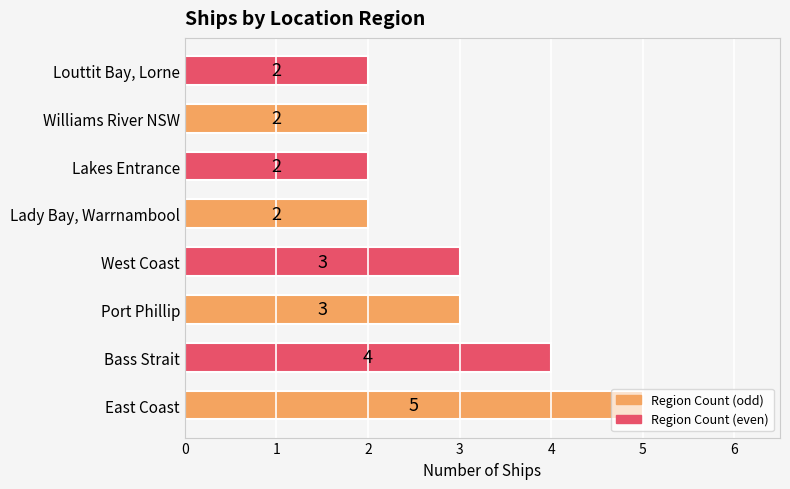

How many bars are there in total?

8